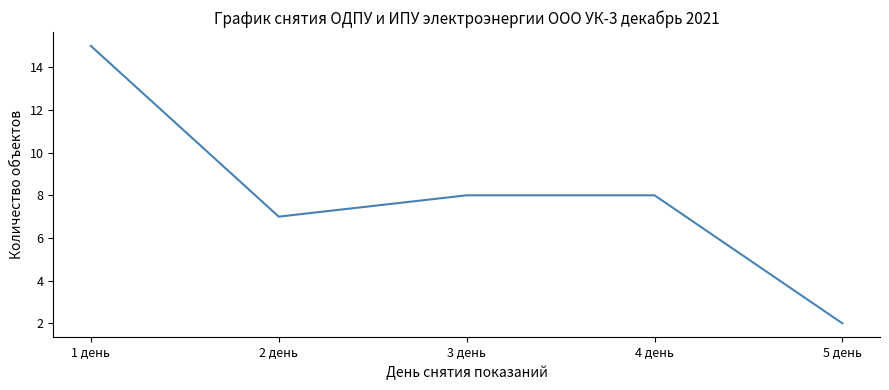

Where is the first local minimum?

2 день